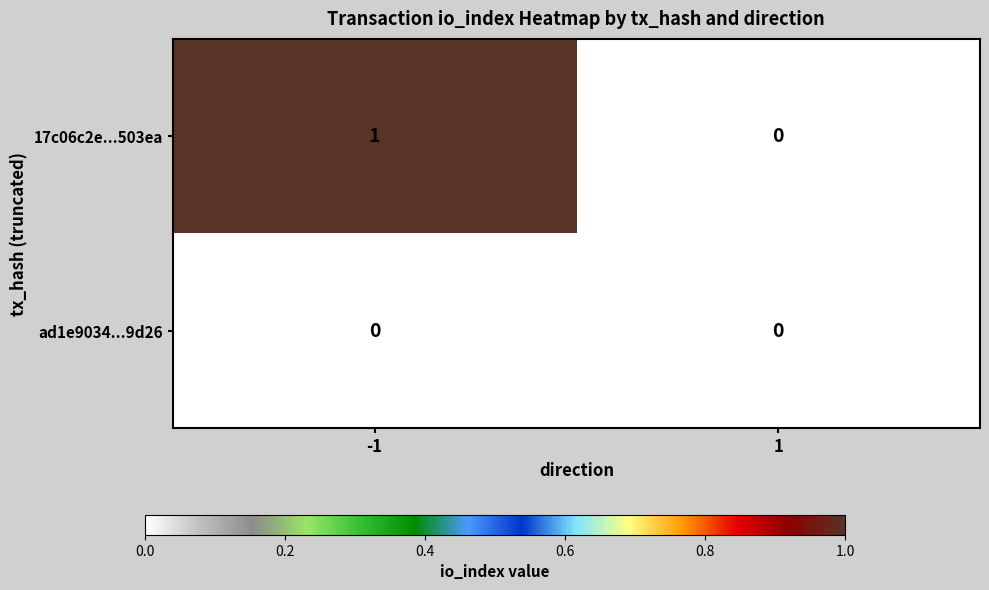

Which series has the largest range (max minus min)?

17c06c2e...503ea